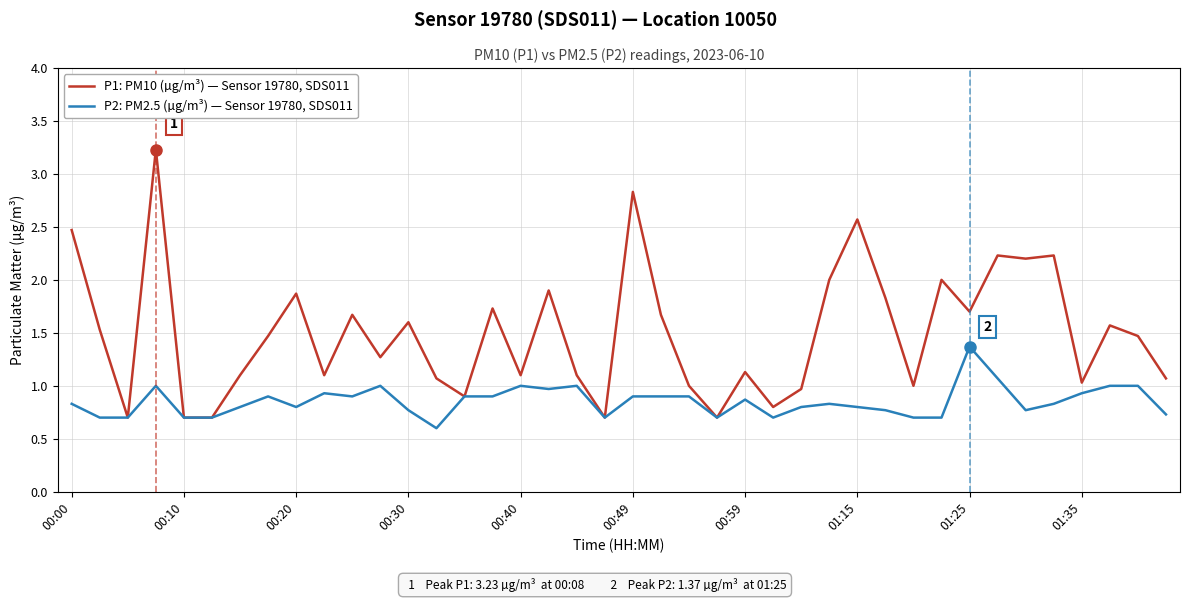

Count the number of categories in the chart.

40